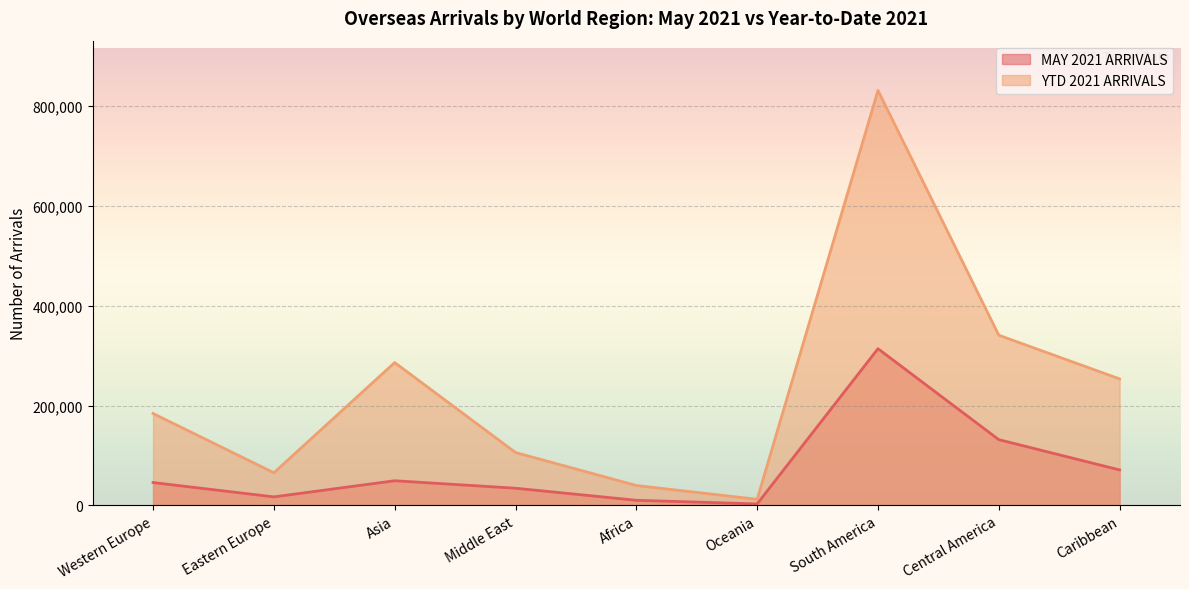

How many lines are shown in the chart?

2